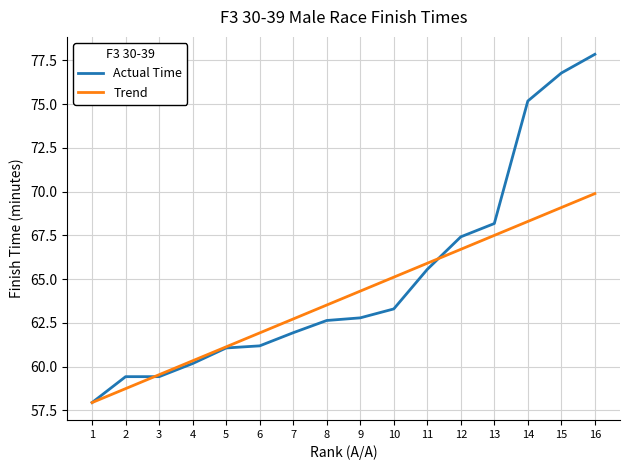

What is the total value across all series at 8?

126.1